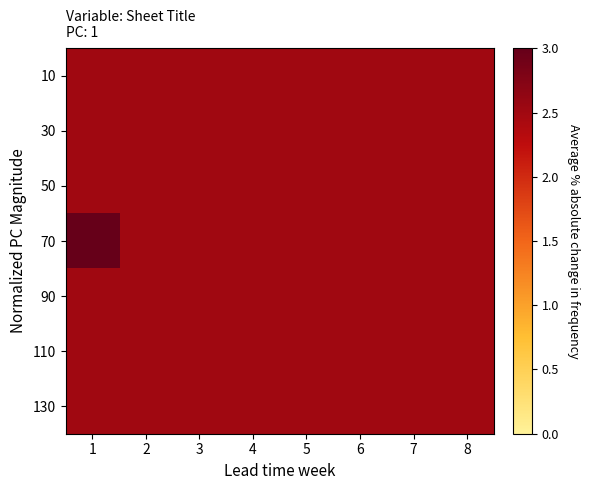

Reading left to right, transcribe all the data shown in this chart.

10: 1=2.5	2=2.5	3=2.5	4=2.5	5=2.5	6=2.5	7=2.5	8=2.5
30: 1=2.5	2=2.5	3=2.5	4=2.5	5=2.5	6=2.5	7=2.5	8=2.5
50: 1=2.5	2=2.5	3=2.5	4=2.5	5=2.5	6=2.5	7=2.5	8=2.5
70: 1=3.0	2=2.5	3=2.5	4=2.5	5=2.5	6=2.5	7=2.5	8=2.5
90: 1=2.5	2=2.5	3=2.5	4=2.5	5=2.5	6=2.5	7=2.5	8=2.5
110: 1=2.5	2=2.5	3=2.5	4=2.5	5=2.5	6=2.5	7=2.5	8=2.5
130: 1=2.5	2=2.5	3=2.5	4=2.5	5=2.5	6=2.5	7=2.5	8=2.5